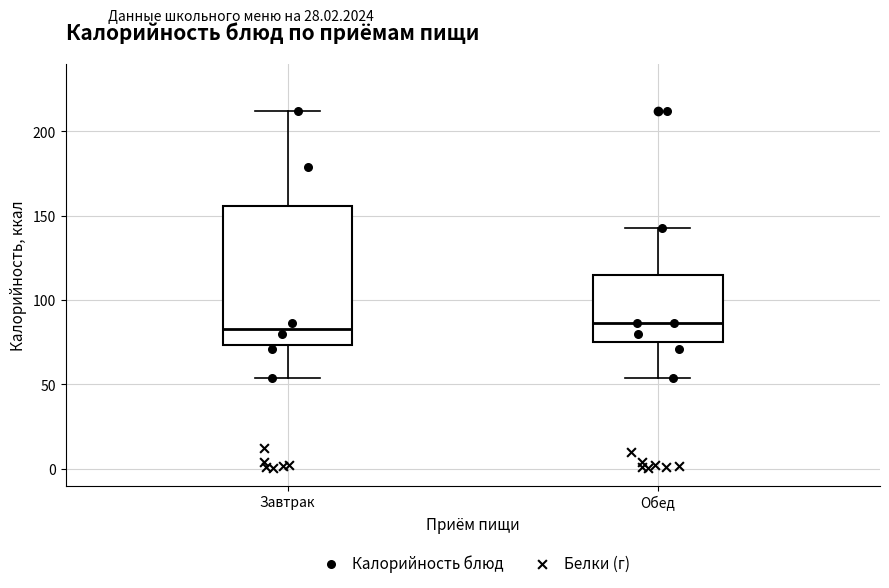

Where is the lower edge of the box for Завтрак on the y-axis? The values are not printed on the chart, so give them approximately, as read against the axis.

75